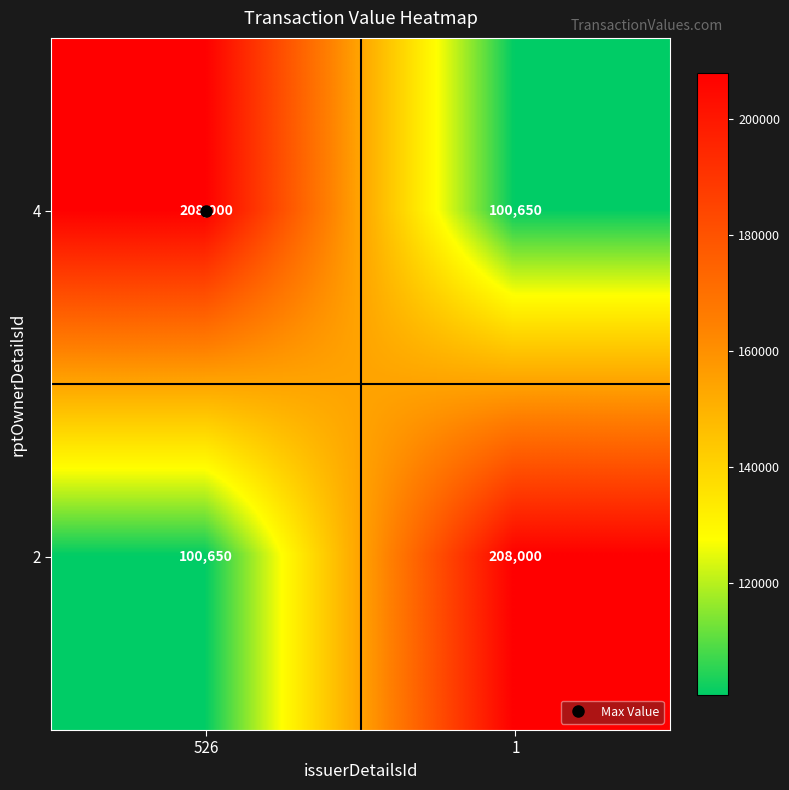

What is the difference between the maximum and minimum values in the 2 series?

107350